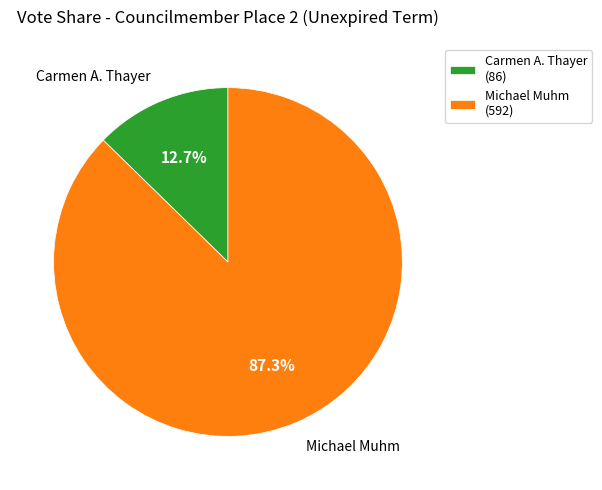

The Carmen A. Thayer slice represents 1% of the pie. True or false?

False